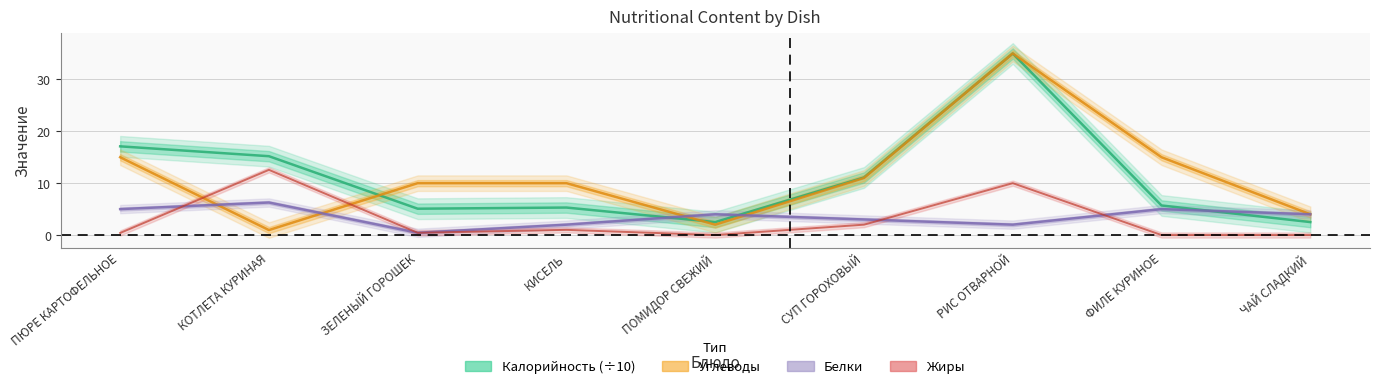

Is the value of Жиры at ЧАЙ СЛАДКИЙ greater than the value of Белки at ЧАЙ СЛАДКИЙ?

No